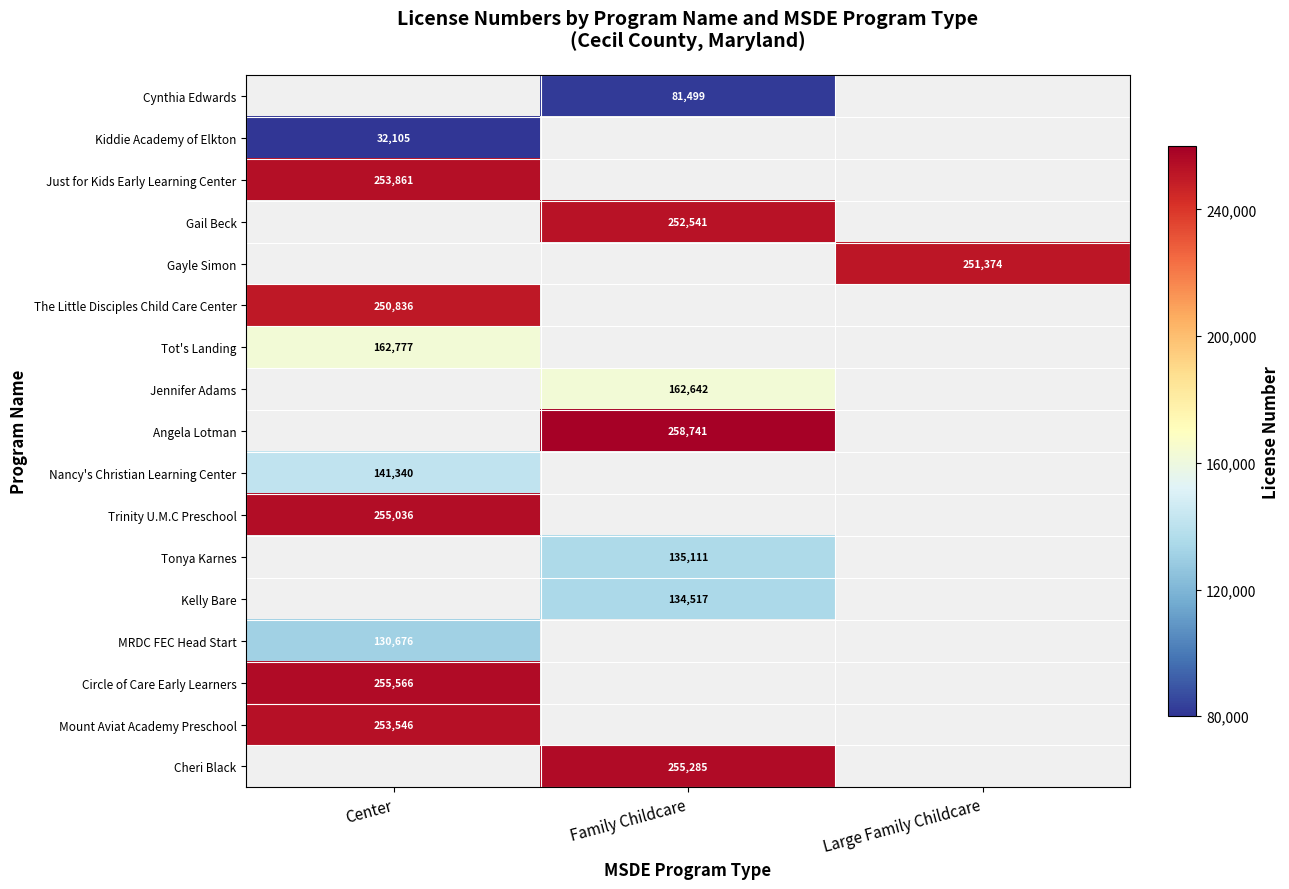

Is it true that Kelly Bare equals 56455 at Family Childcare?

False